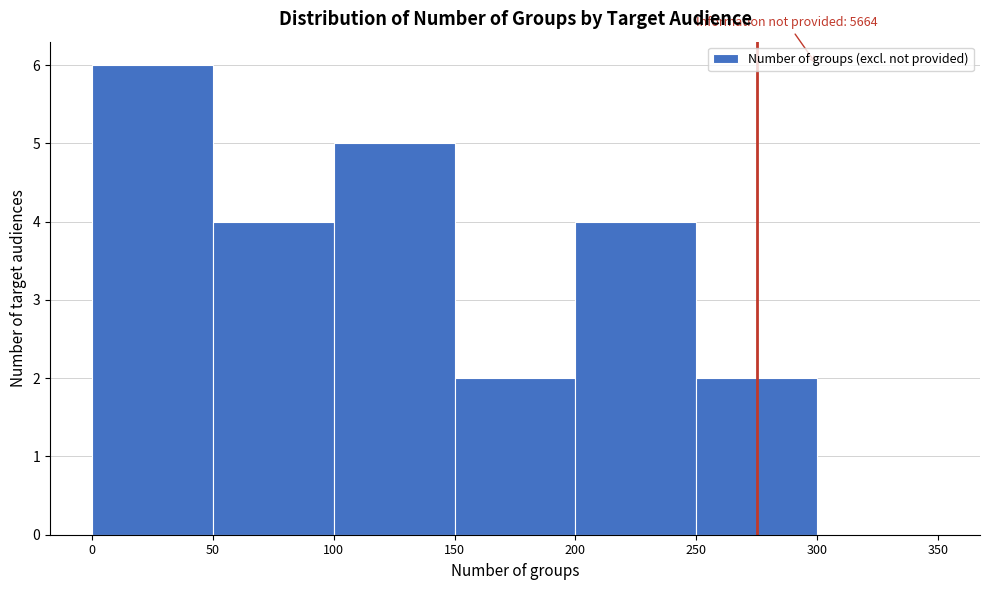

Which range on the x-axis has the tallest bar?

0 to 50